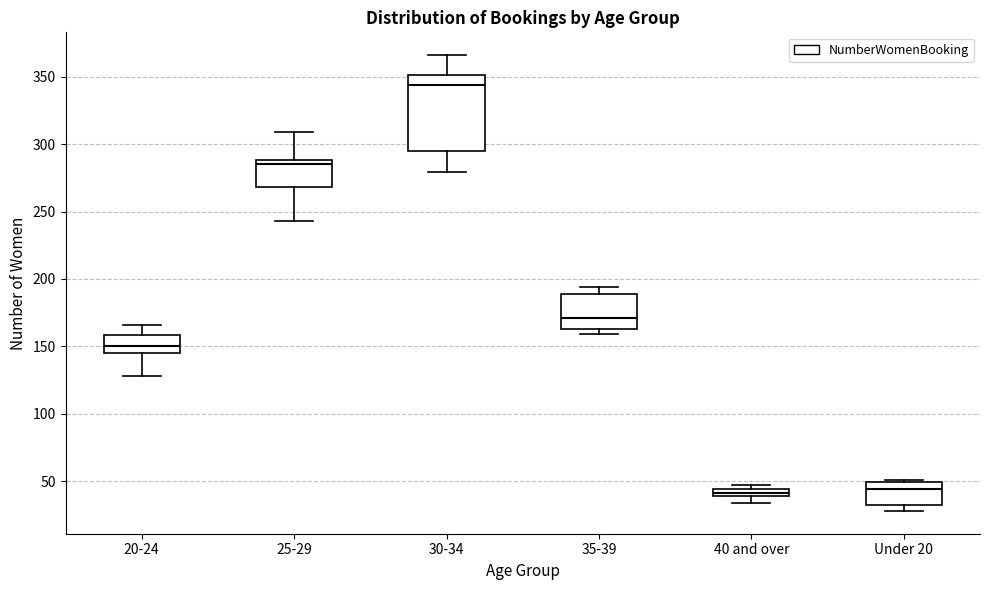

Which box is the tallest, from its lower edge to its upper edge?

30-34